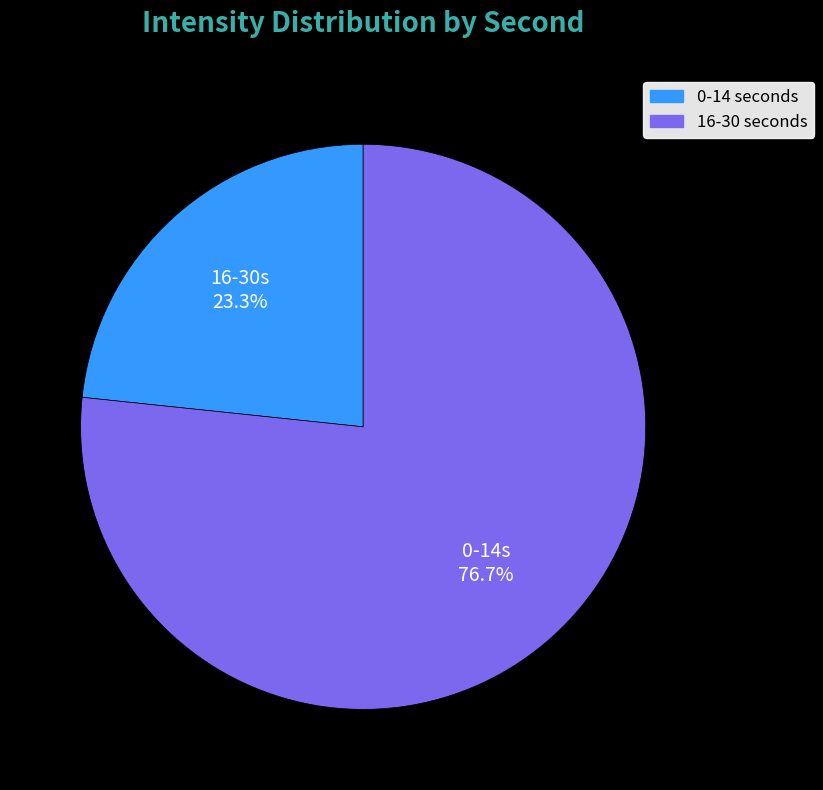

To the nearest percent, what is the difference between the largest and smallest slice percentages?

53%